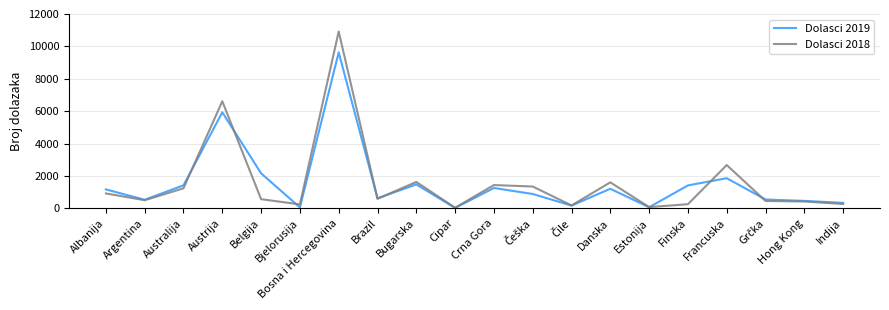

What is the average value of the Dolasci 2019 series?

1557